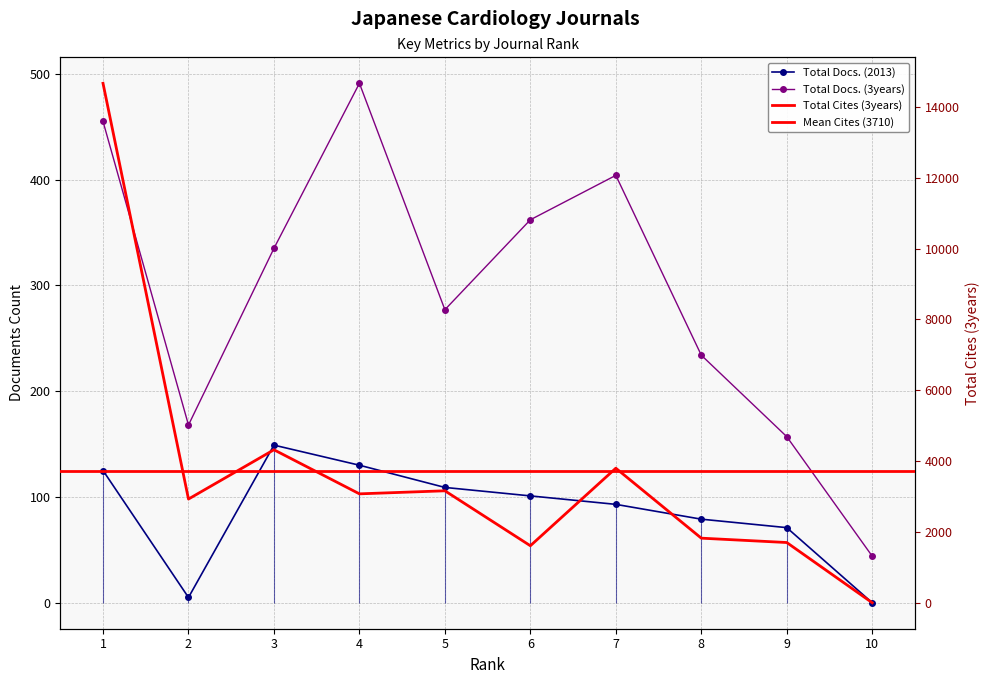

In Total Docs. (2013), how many points are lower than both neighbors (excluding endpoints)?

1